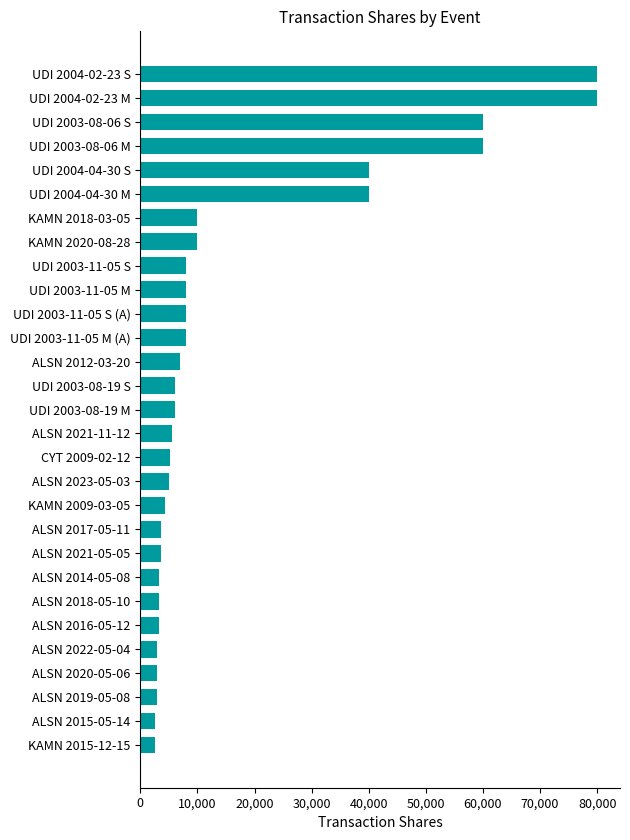

What is the difference between the maximum and minimum values?

77515